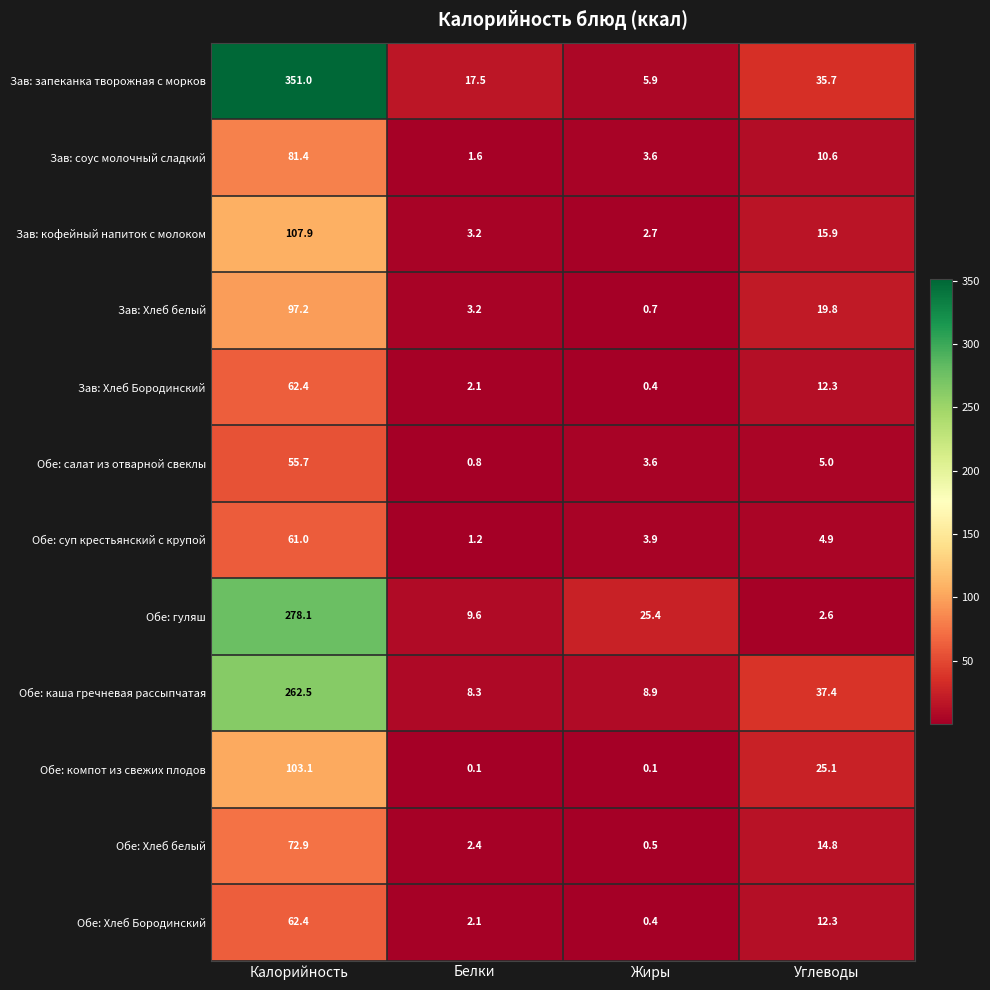

How many distinct data groups are displayed?

12